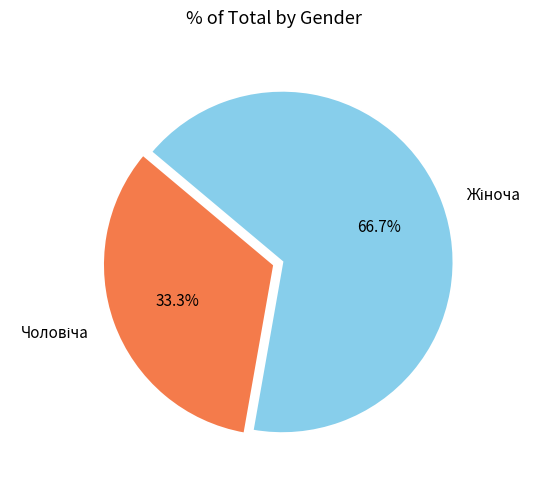

How many segments does this pie chart have?

2